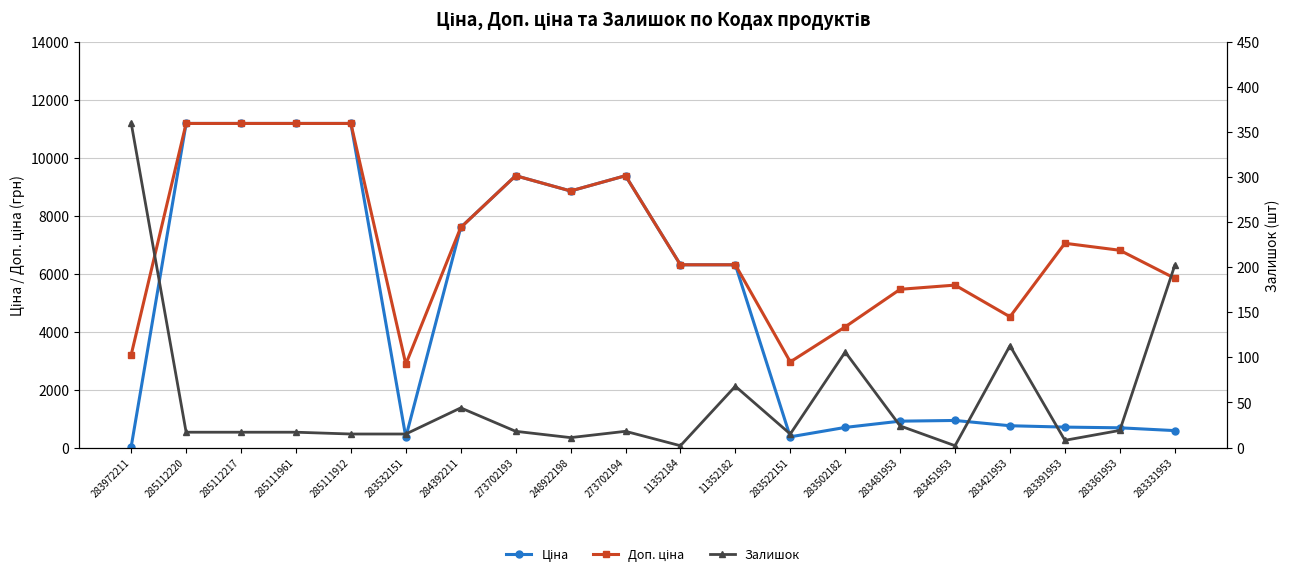

Where is the first local maximum for Залишок?

284392211